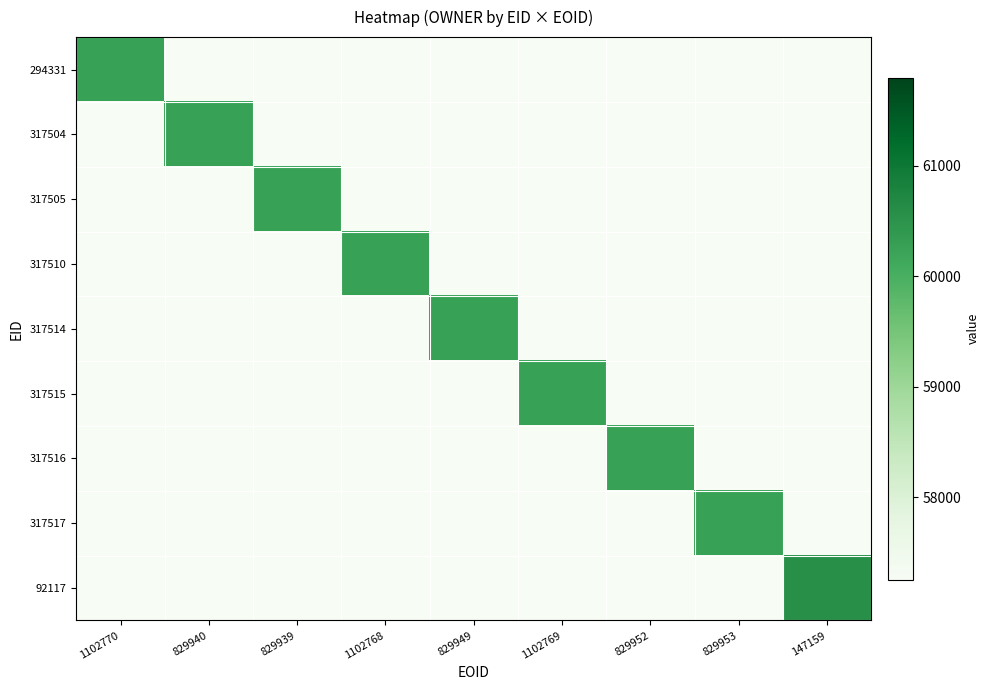

Which series changed the most between 829940 and 1102768?

317504